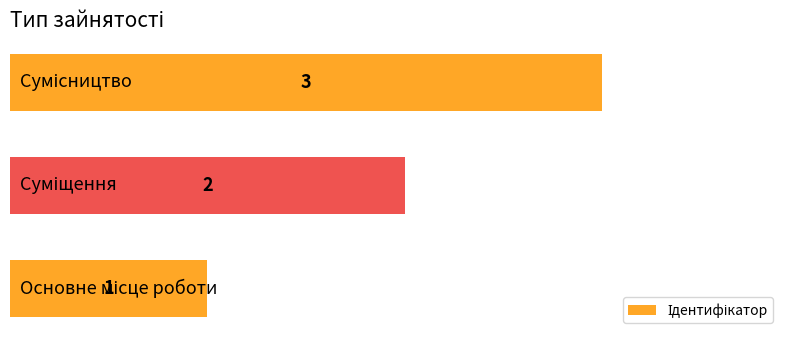

How many values are between 1 and 3?

3